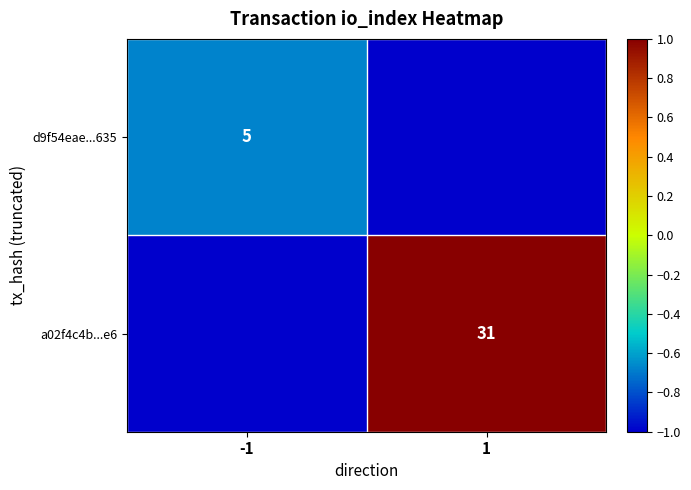

Is it true that d9f54eae...635 equals 5 at -1?

True